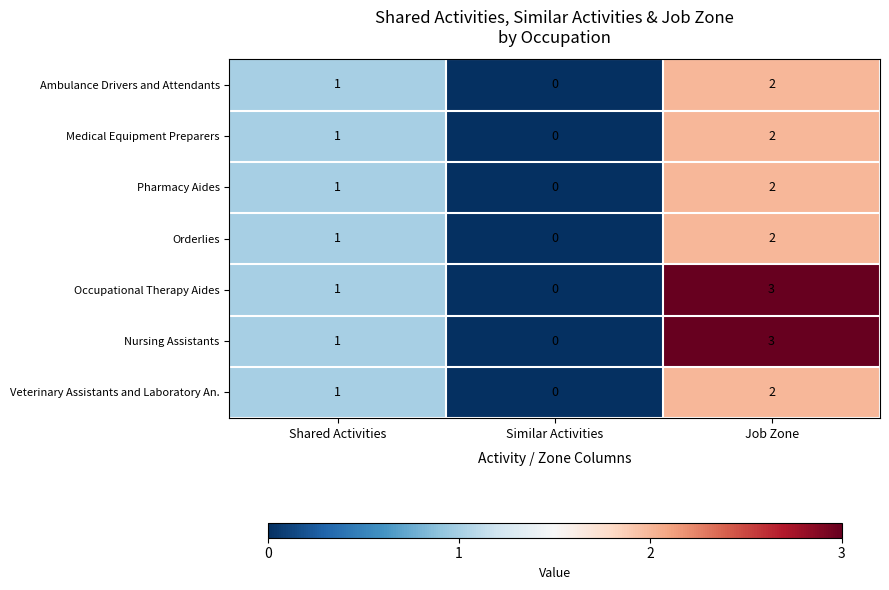

What is the sum of all Ambulance Drivers and Attendants values?

3